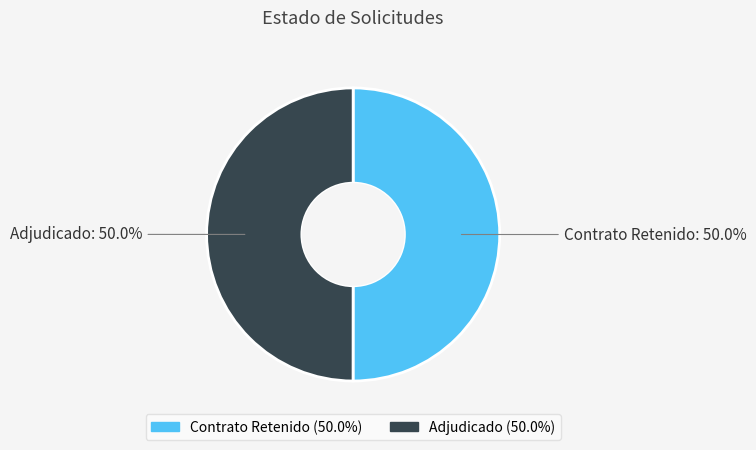

How many segments does this pie chart have?

2